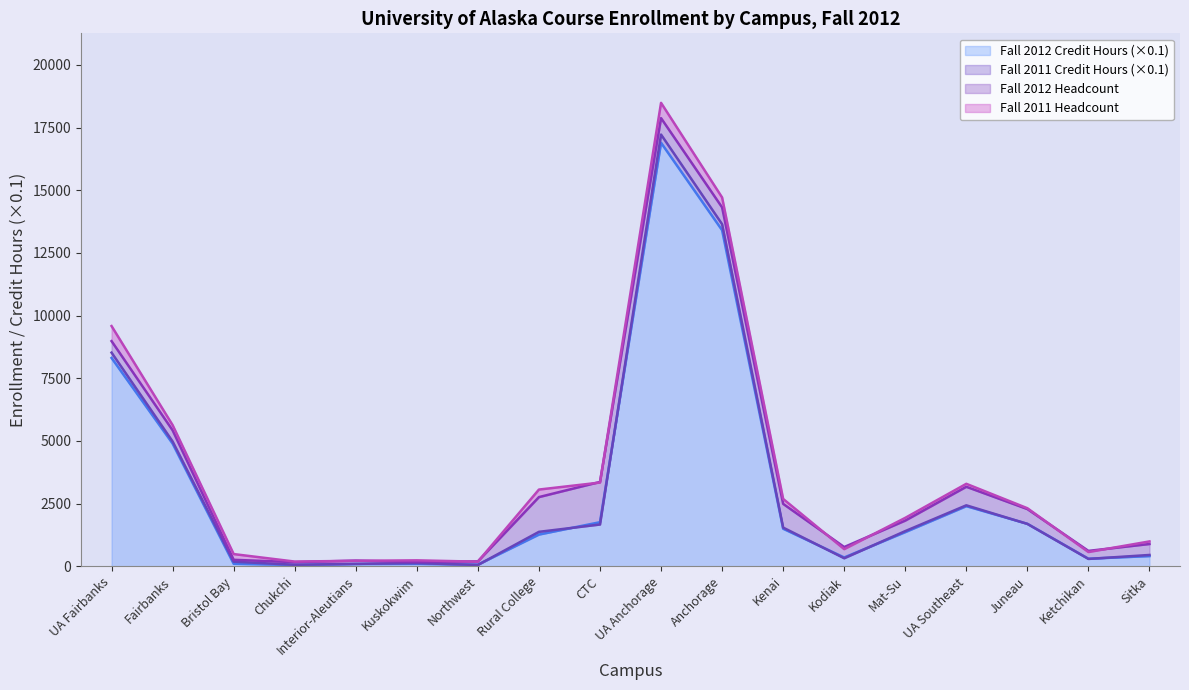

At which category is the sum across all series the highest?

UA Anchorage